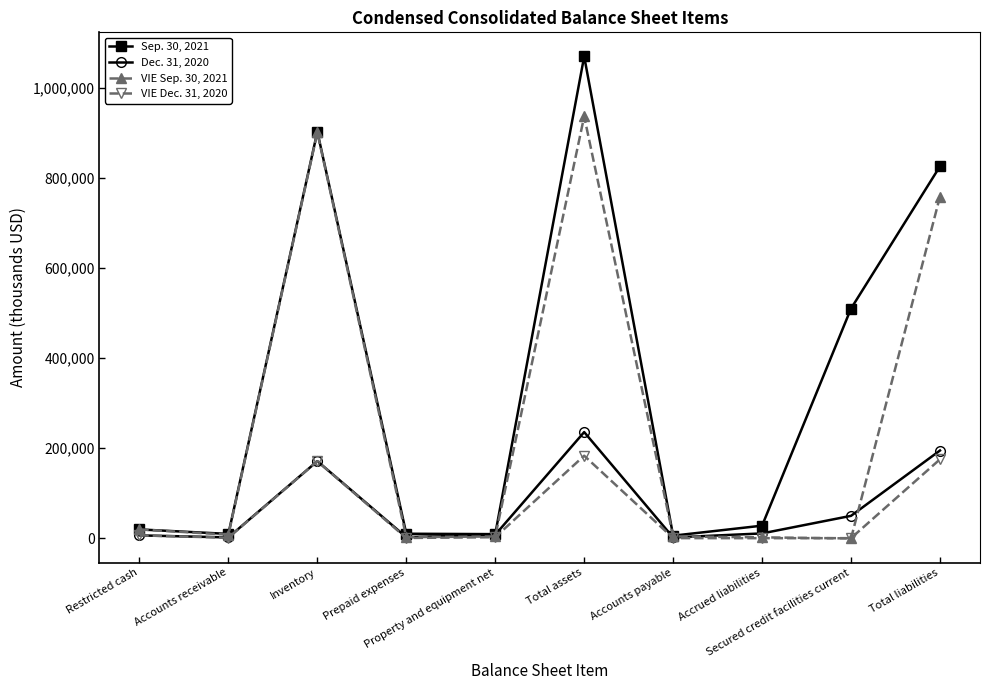

What is the label of the 2nd point from the left?

Accounts receivable